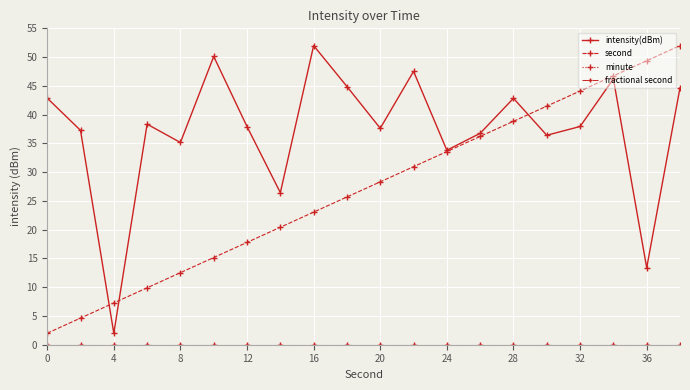

How many interior local peaks does the intensity(dBm) series have?

6